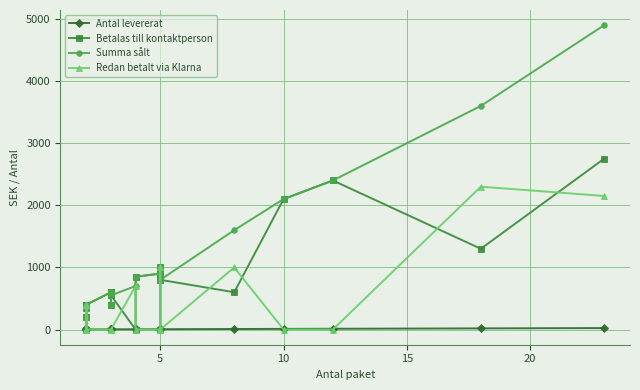

True or false: Antal levererat and Summa sålt cross at least once.

False